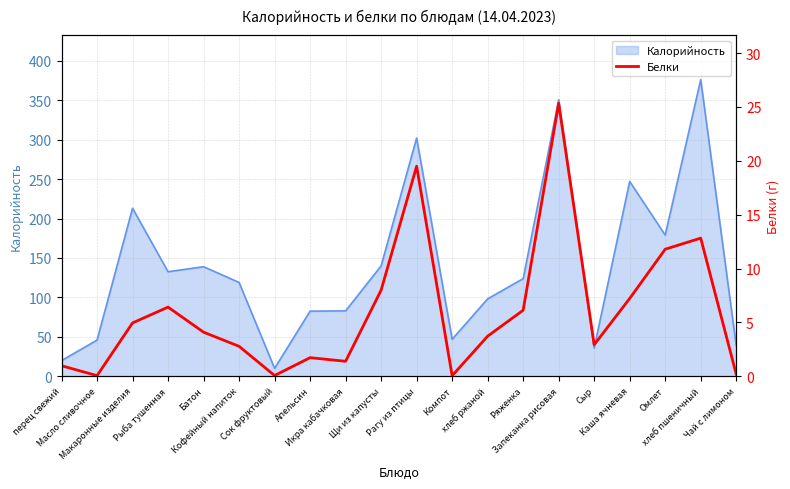

What is the maximum value for Калорийность?

376.0